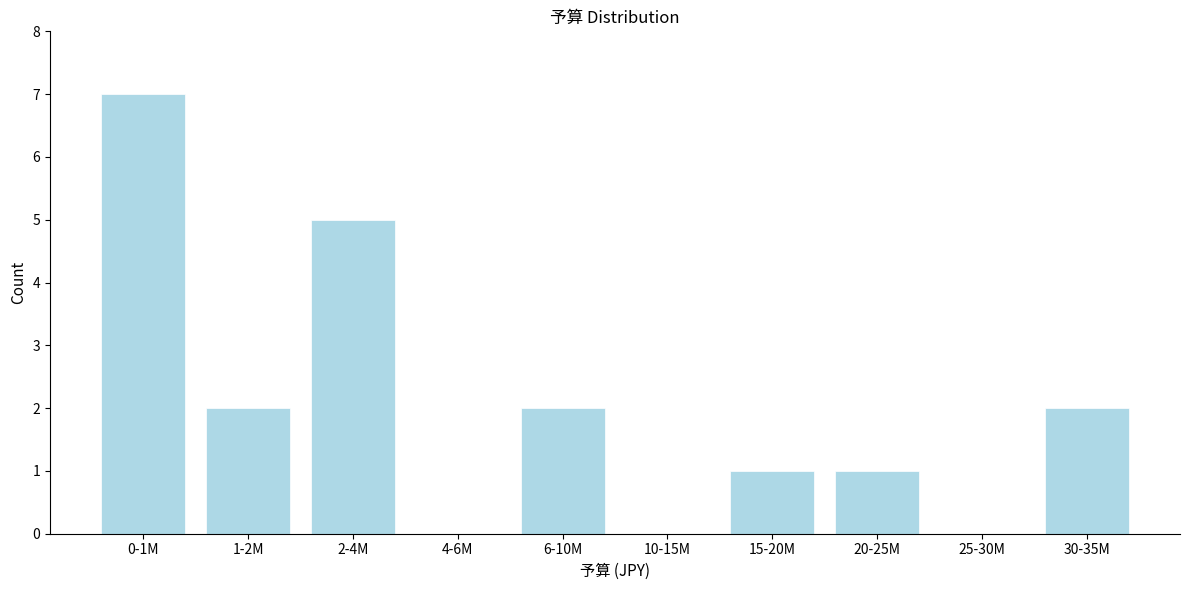

Reading left to right, what are all the values shown in this chart?

0-1M=7	1-2M=2	2-4M=5	4-6M=0	6-10M=2	10-15M=0	15-20M=1	20-25M=1	25-30M=0	30-35M=2